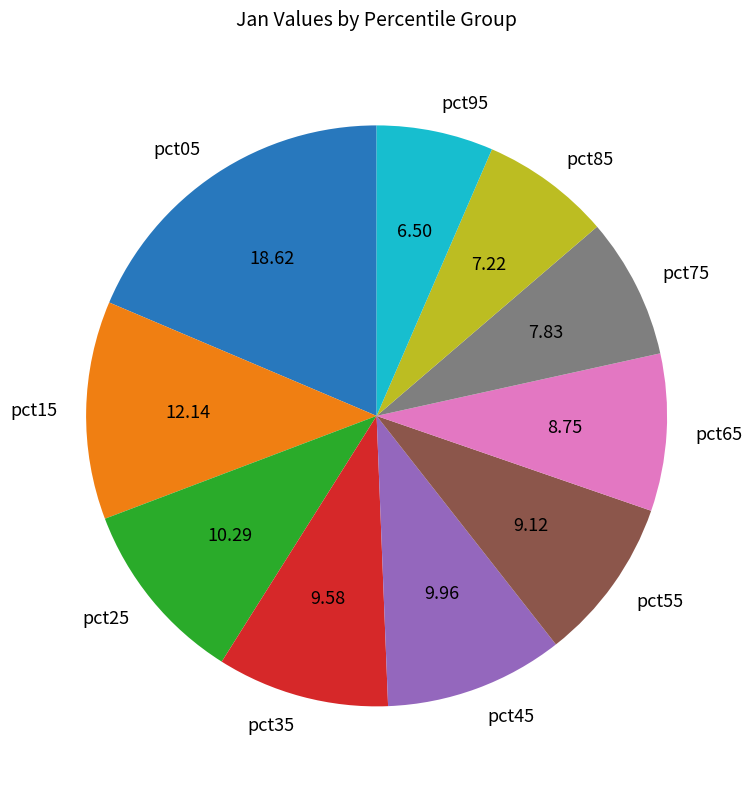

Do pct35 and pct15 together represent more than half of the pie?

No